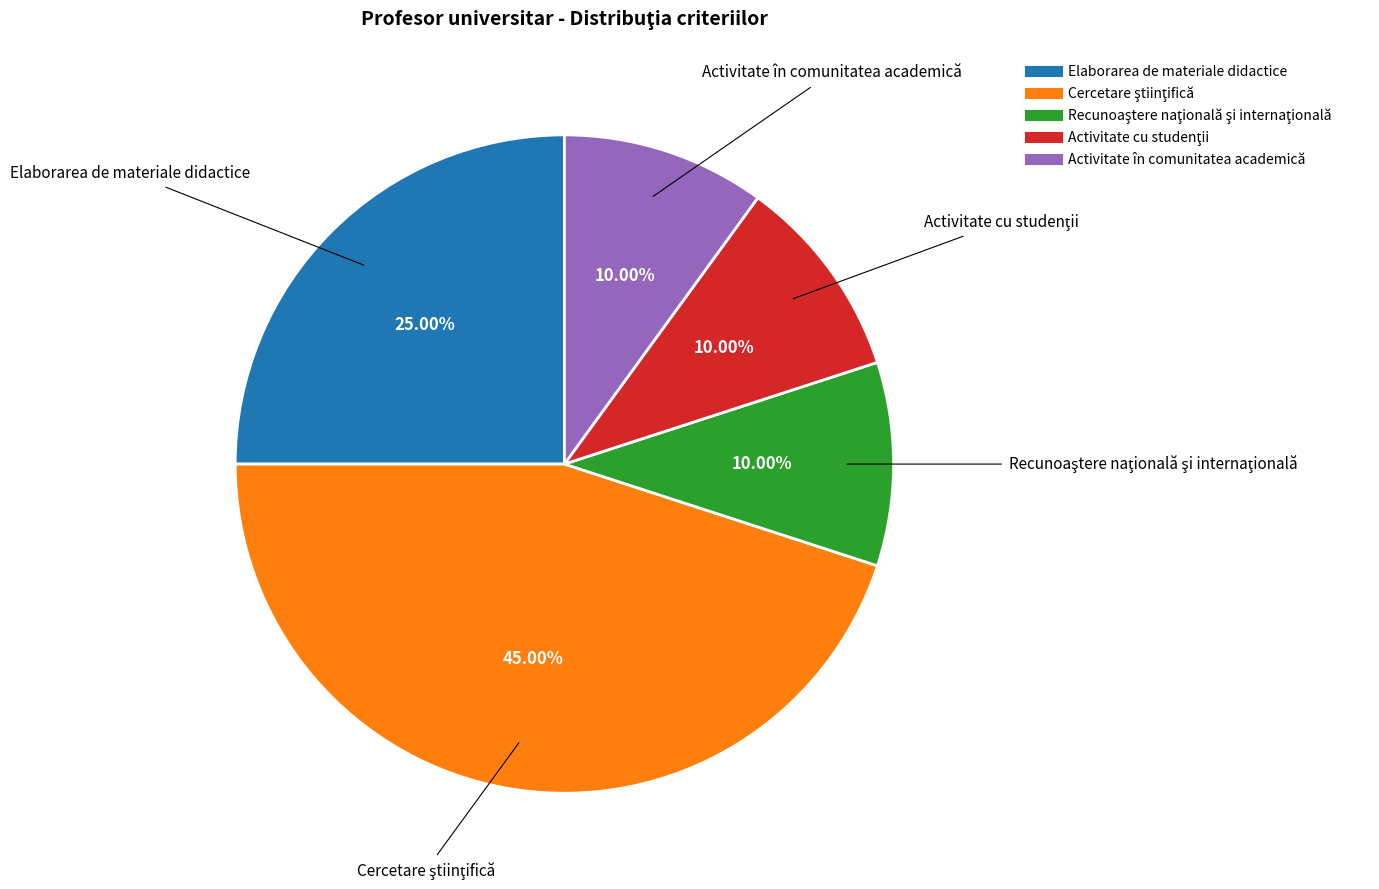

To the nearest percent, what is the difference between the largest and smallest slice percentages?

35%